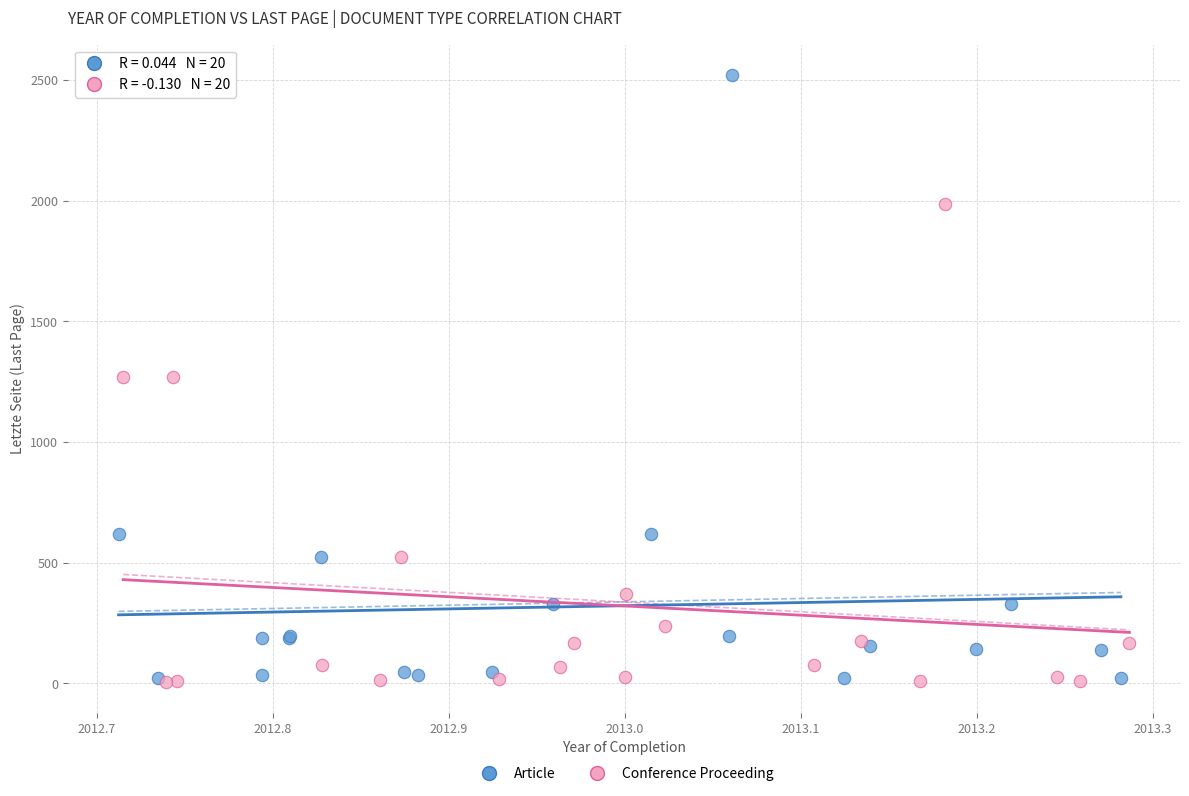

Which series has the widest spread of Y values?

Article